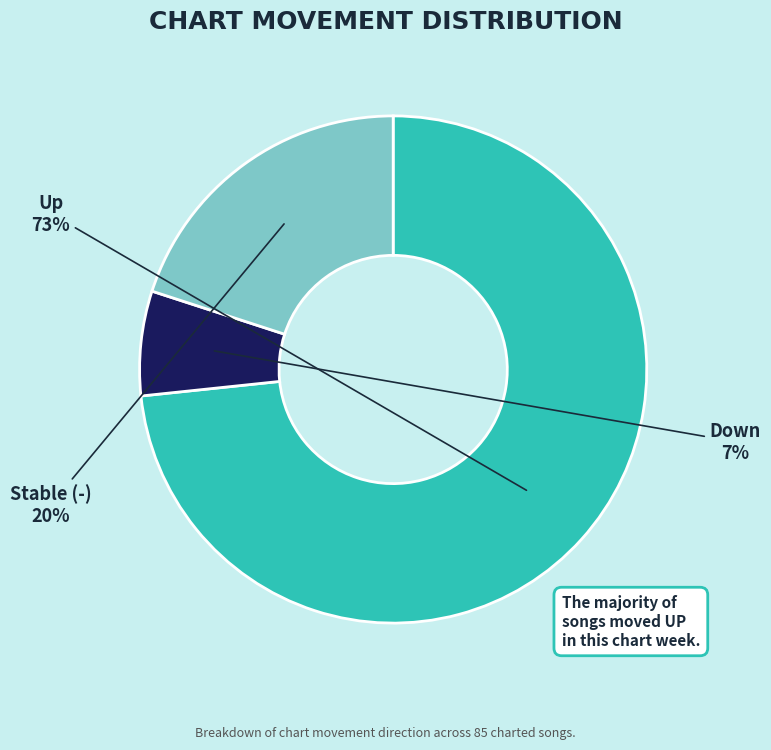

To the nearest percent, what is the average slice percentage?

33%